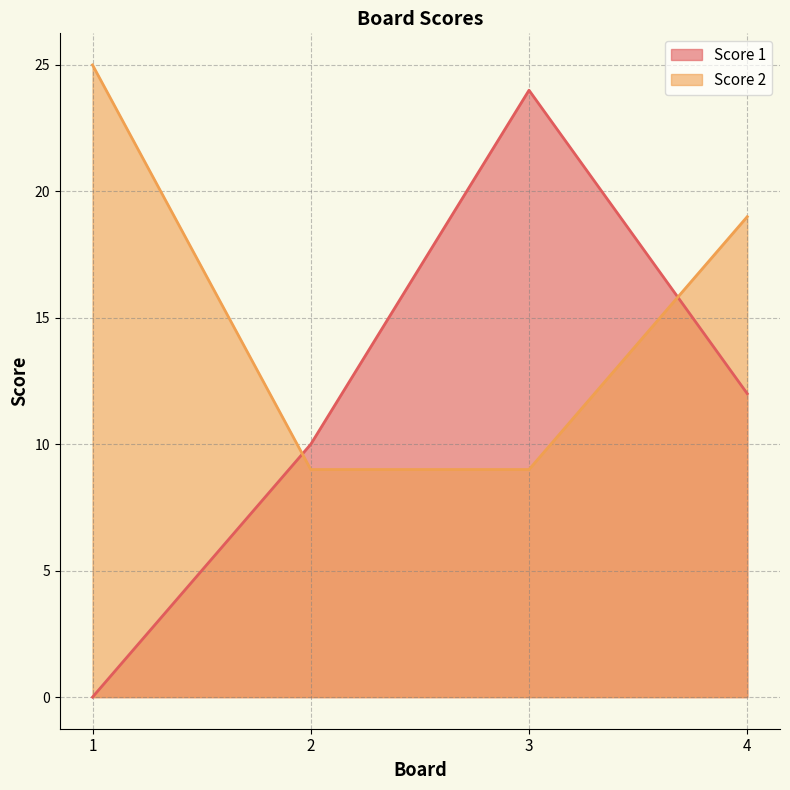

True or false: Score 1 has a value of 24 at 3.

True